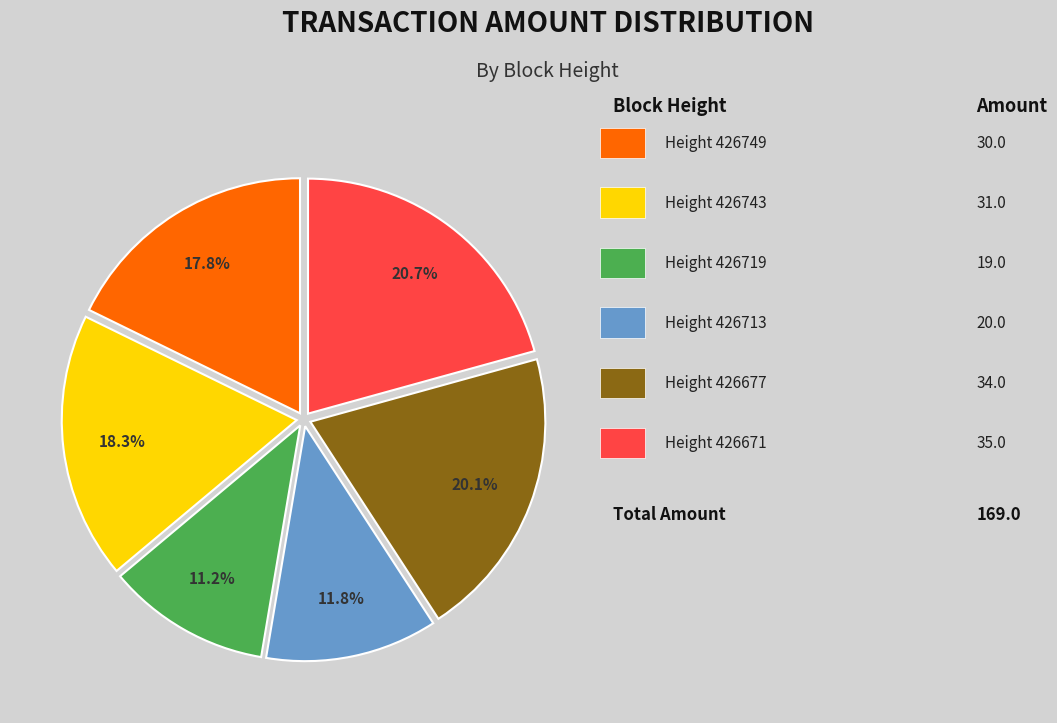

Does any single category account for the majority?

No